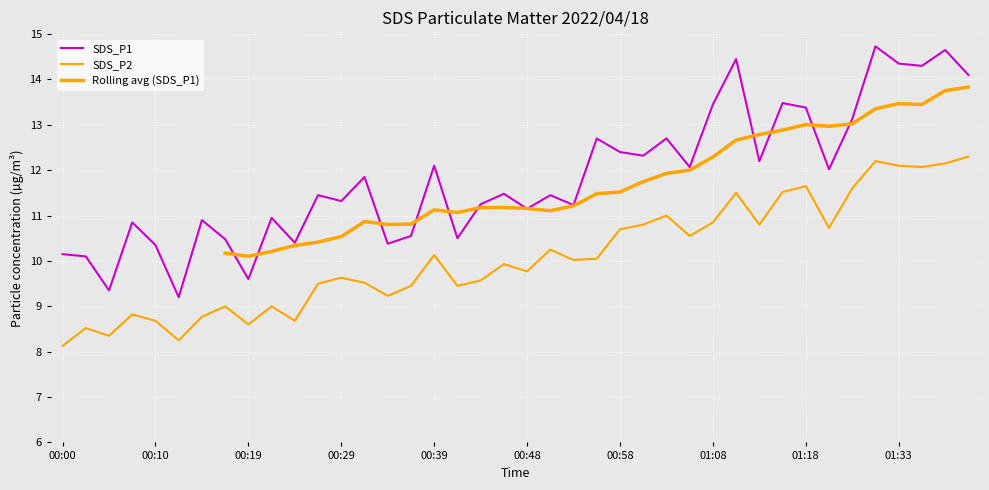

True or false: SDS_P1 and SDS_P2 intersect in this chart.

False